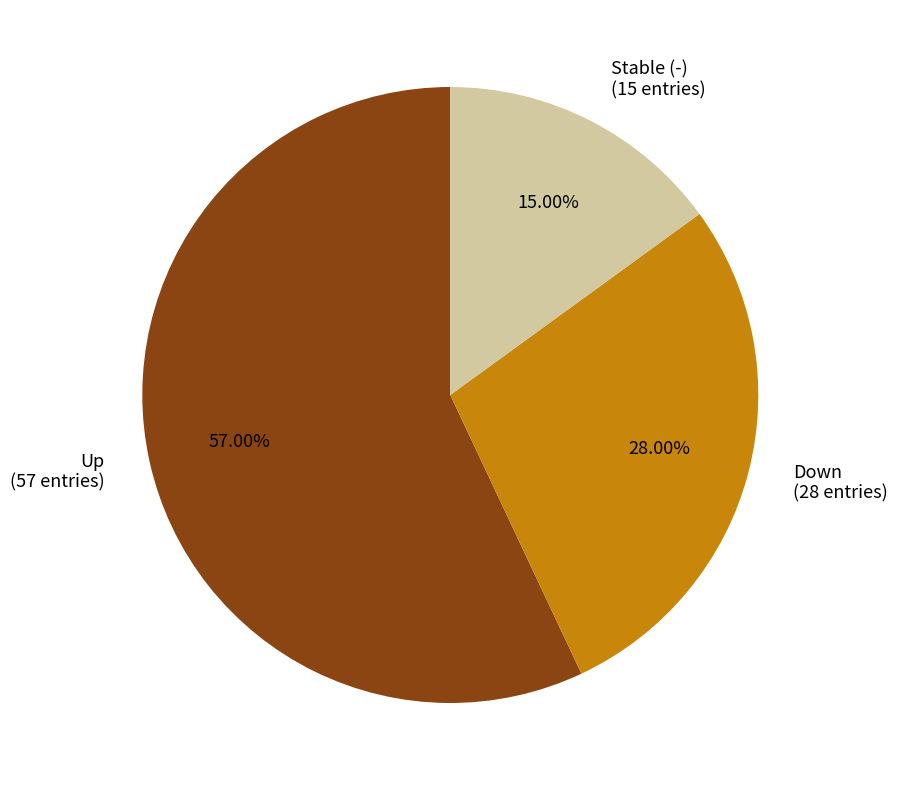

What is the largest slice in the pie chart?

Up